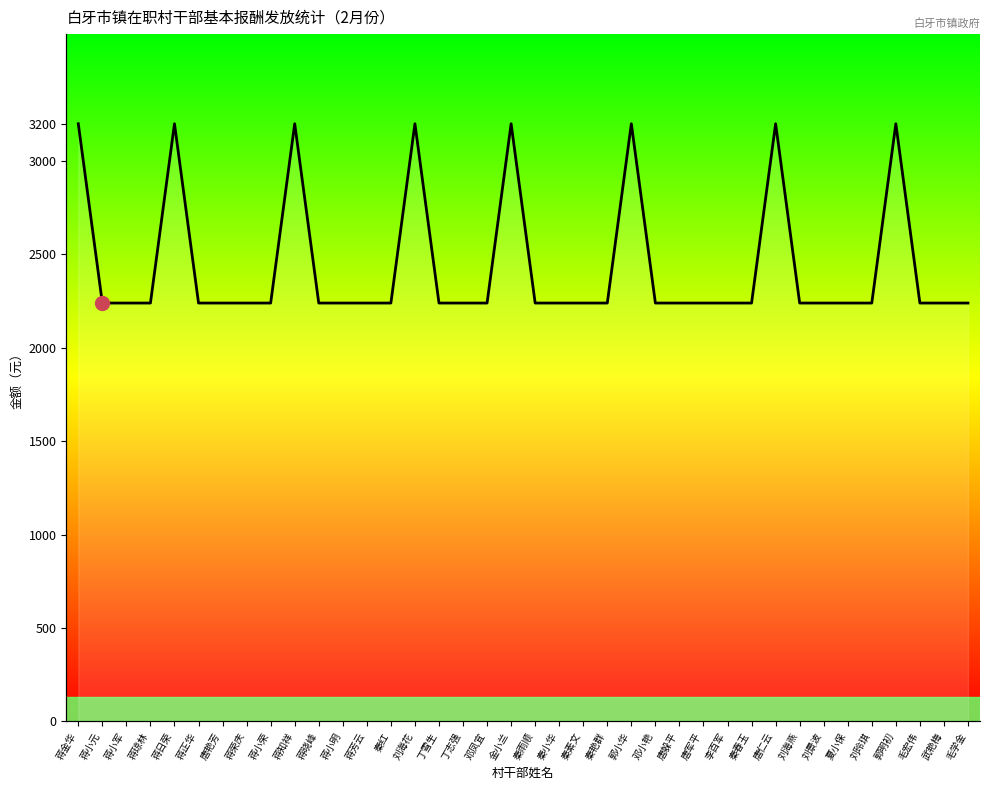

List the labels in order of value, smallest first.

蒋小元, 蒋小军, 蒋琼林, 蒋正华, 唐艳芳, 蒋荣庆, 蒋小荣, 蒋晓峰, 蒋小明, 蒋芳云, 秦红, 丁雪生, 丁志强, 邓凤宜, 秦雨顺, 秦小华, 秦素文, 秦艳群, 邓小艳, 唐躲平, 唐军平, 李百军, 秦春玉, 刘海燕, 刘景波, 夏小保, 刘玲琪, 毛宏伟, 武艳梅, 毛学金, 蒋金华, 蒋日荣, 蒋知祥, 刘海花, 金小兰, 郭小华, 唐仁云, 郭明初